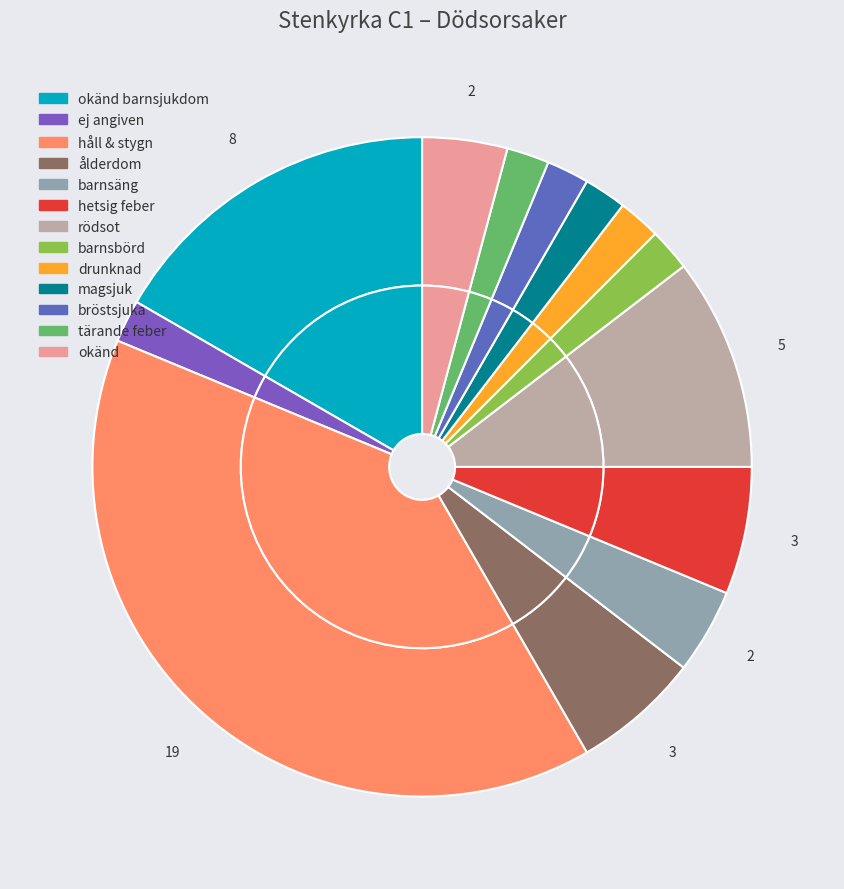

To the nearest percent, what percentage of the pie is ej angiven?

2%